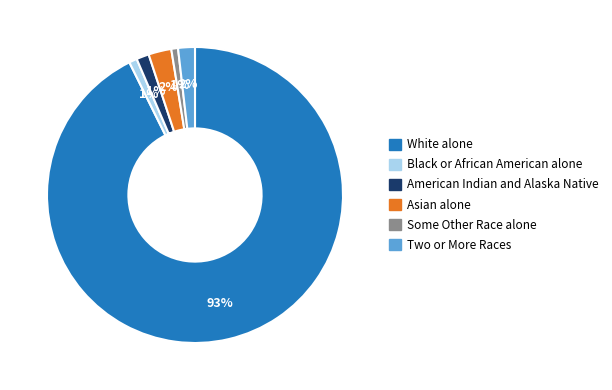

What is the largest slice in the pie chart?

White alone